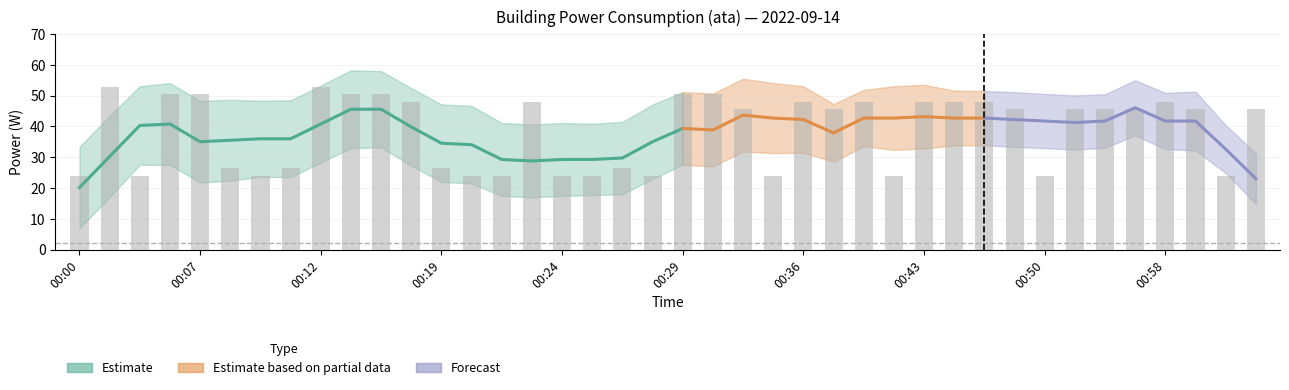

What is the greatest value displayed?

52.8